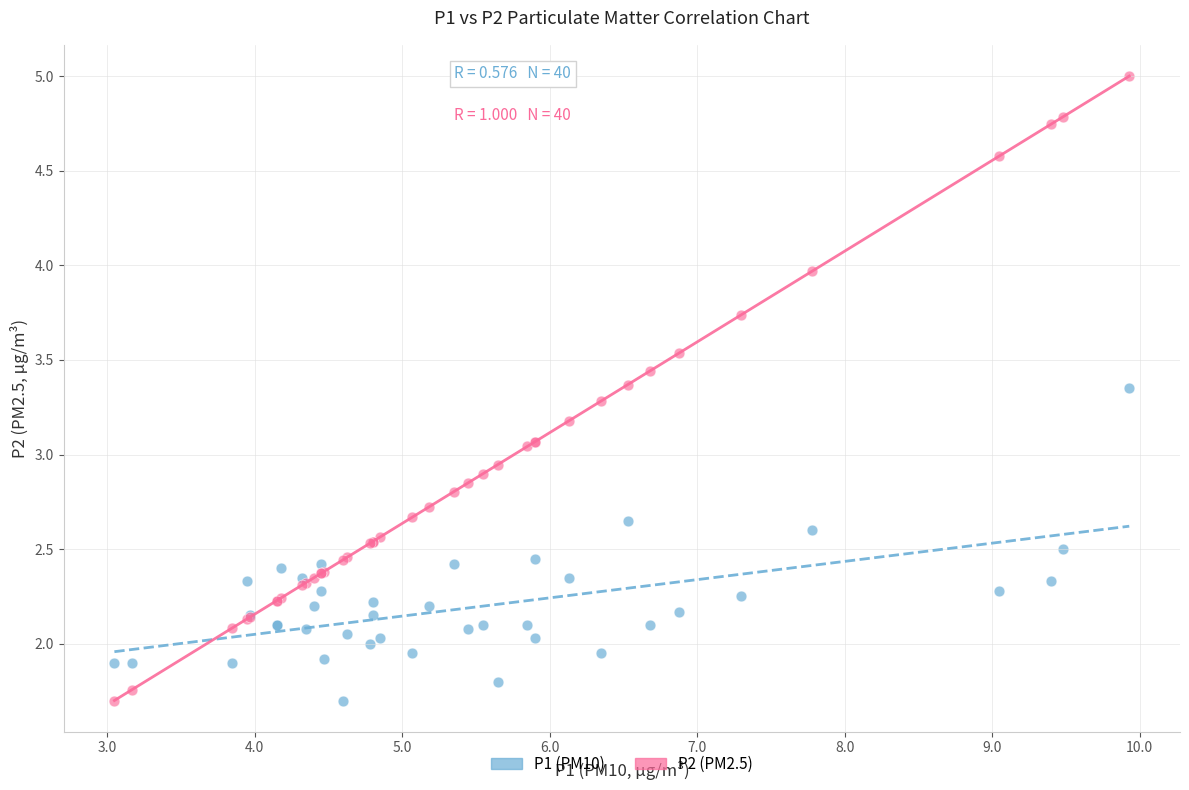

Which series contains the highest Y value?

P2 (PM2.5)